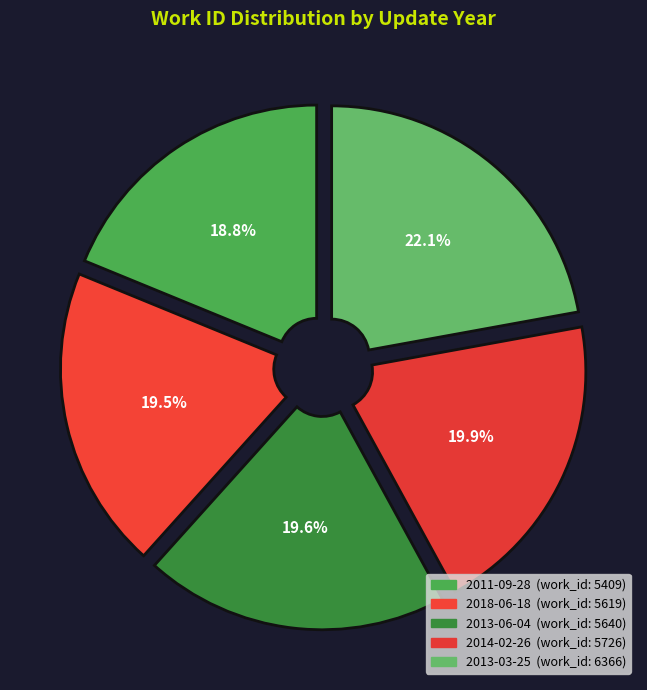

What is the ratio of the value at 2013-06-04 to the value at 2018-06-18?

1.0